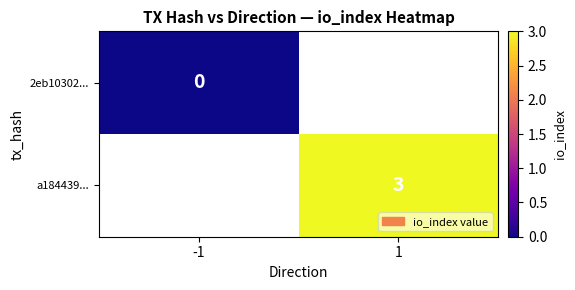

The value of a184439... at 1 is 3. True or false?

True